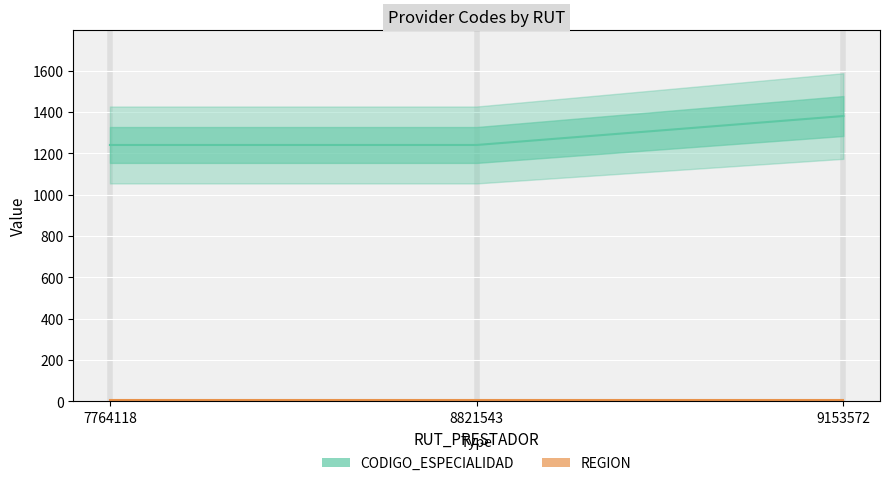

What is the value of the 3rd point from the left?

1380